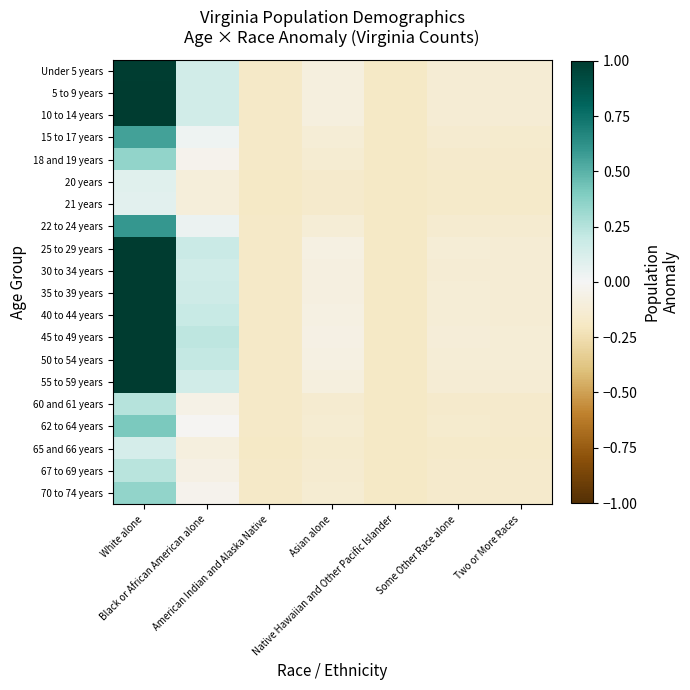

At how many categories does at least one series exceed 0?

2